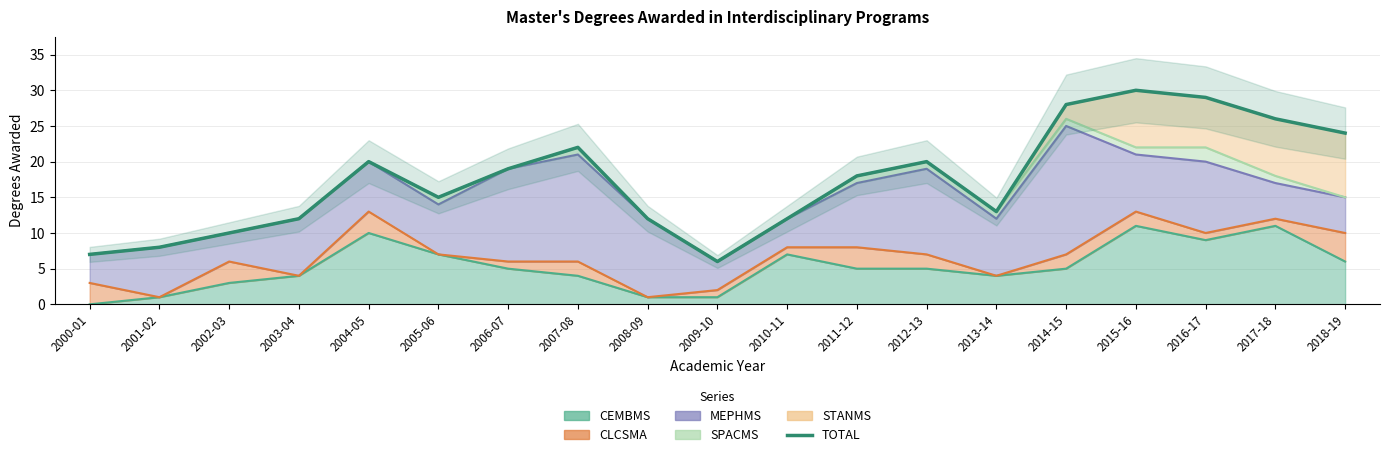

How many lines are shown in the chart?

1